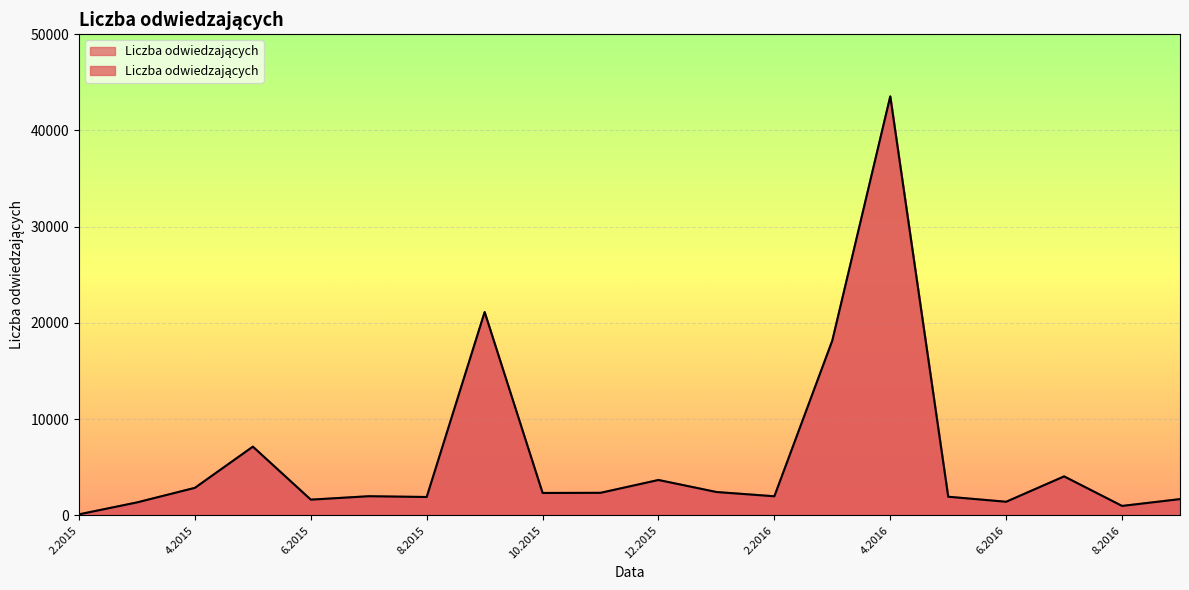

What is the sum of the values at 1.2016 and 7.2016?

6458